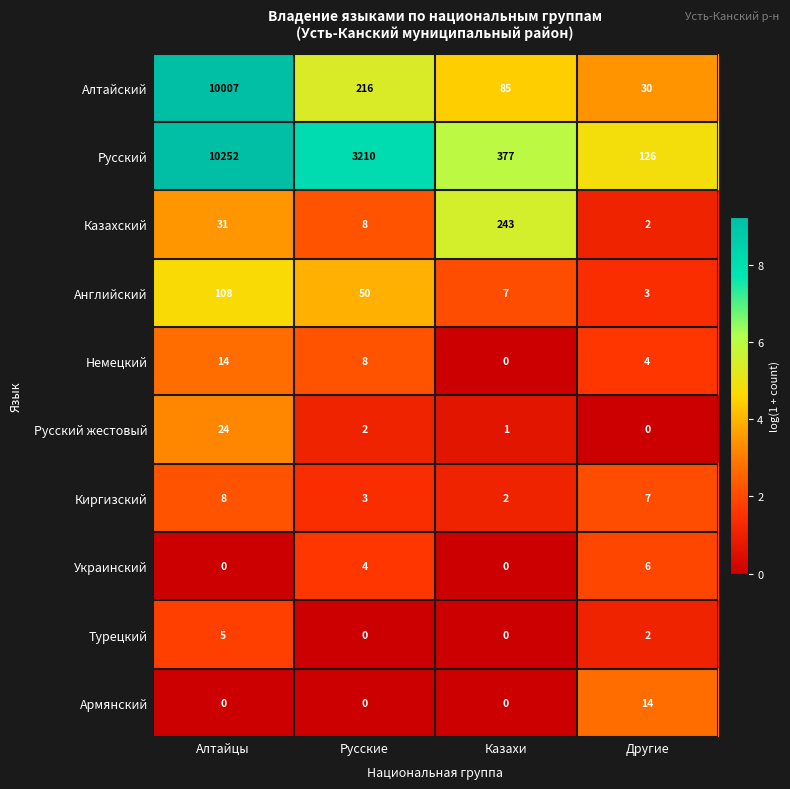

Which series changed the most between Алтайцы and Другие?

Русский